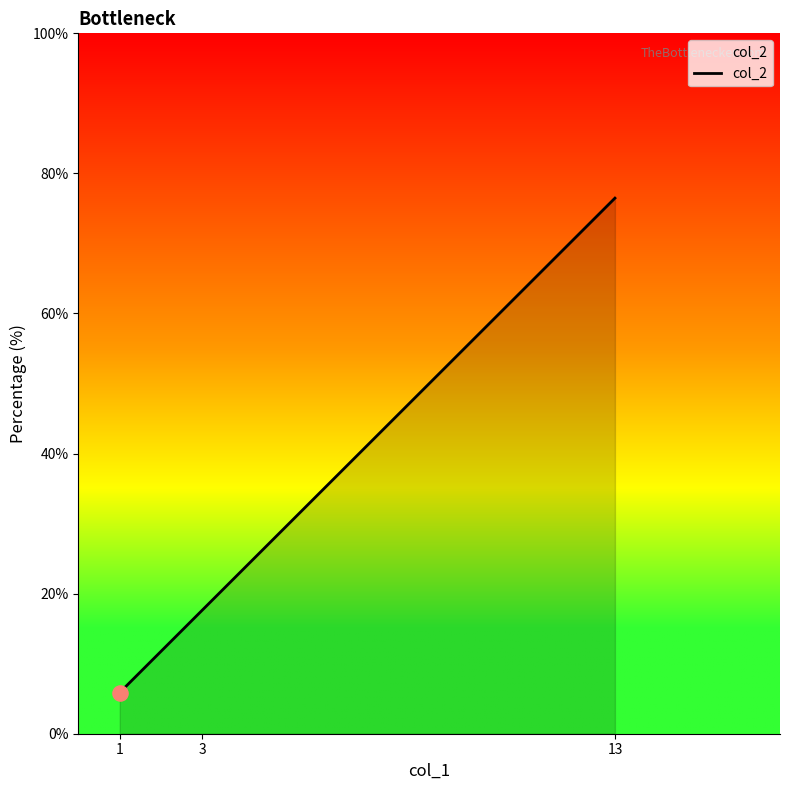

What is the change in value from 1 to 3?

+11.8